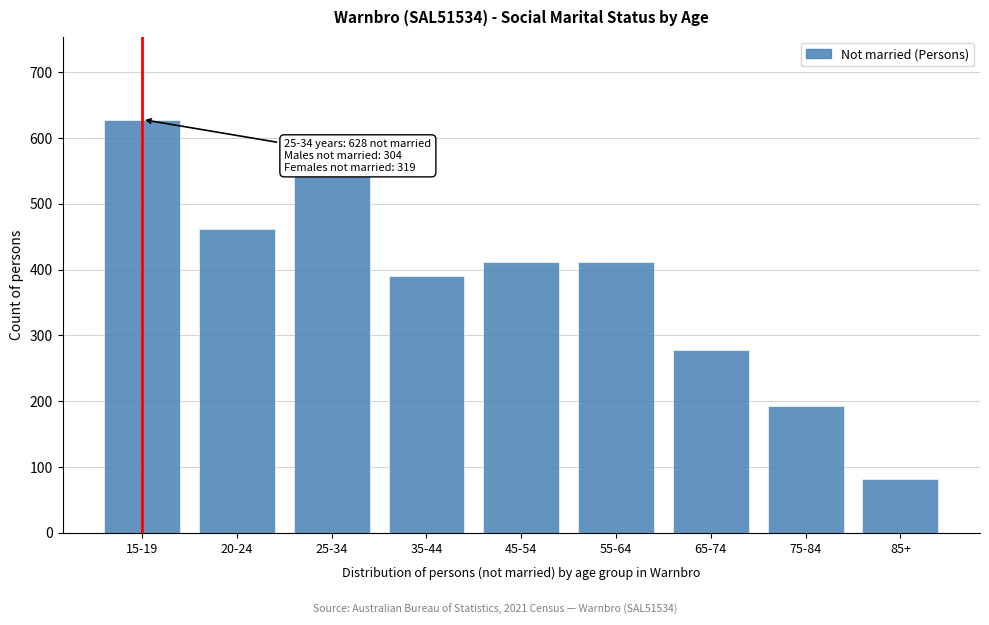

Reading right to left, list all the values displayed in this chart.

85+=81	75-84=192	65-74=278	55-64=411	45-54=411	35-44=390	25-34=543	20-24=461	15-19=628